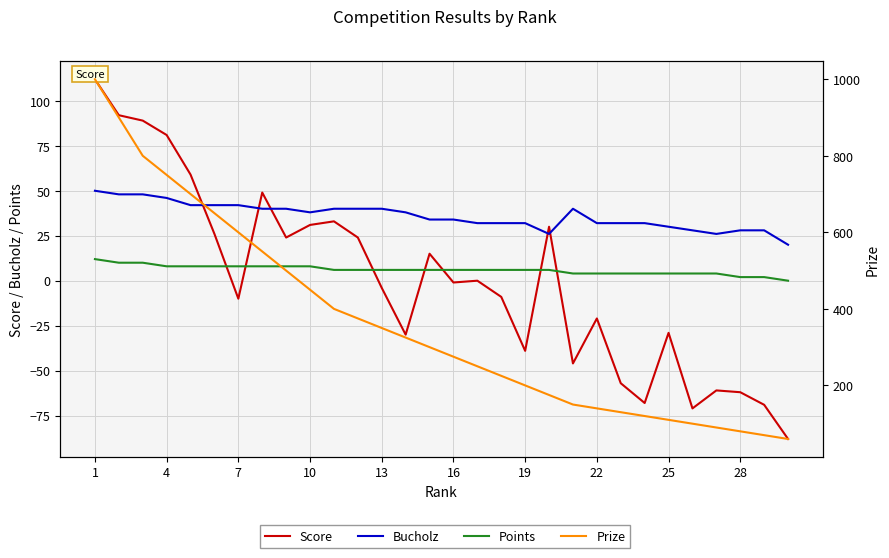

Rank the series by their maximum value, from lowest to highest.

Points, Bucholz, Score, Prize